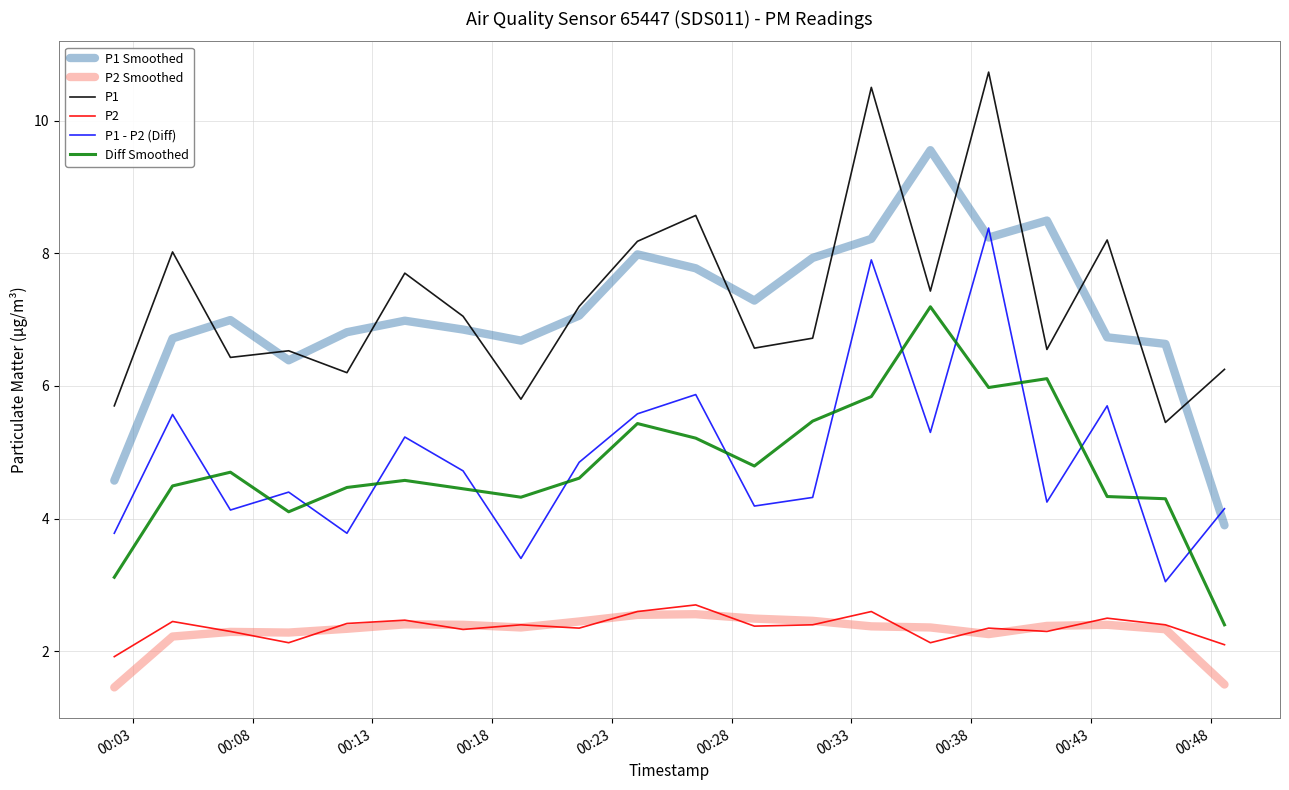

True or false: P1 and P2 Smoothed cross at least once.

False